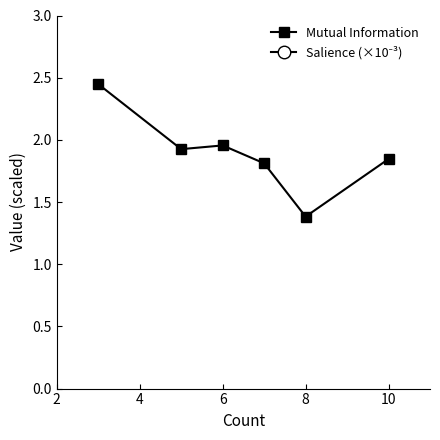

What is the maximum value for Salience (×10⁻³)?

9.4